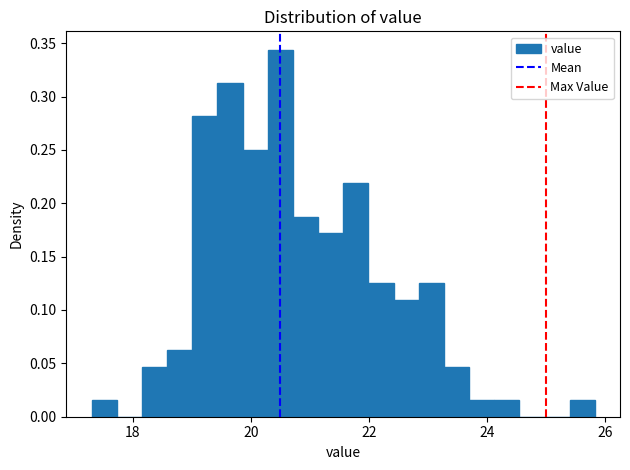

Around what value on the x-axis is the tallest bar? Give the approximate position of its centre, as read against the axis.

20.4